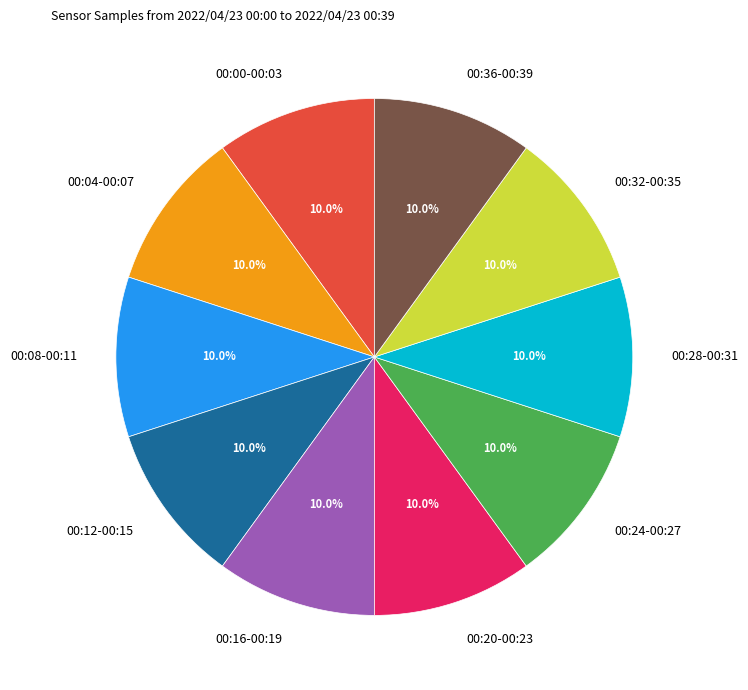

What portion of the pie excludes 00:16-00:19?

90.0%